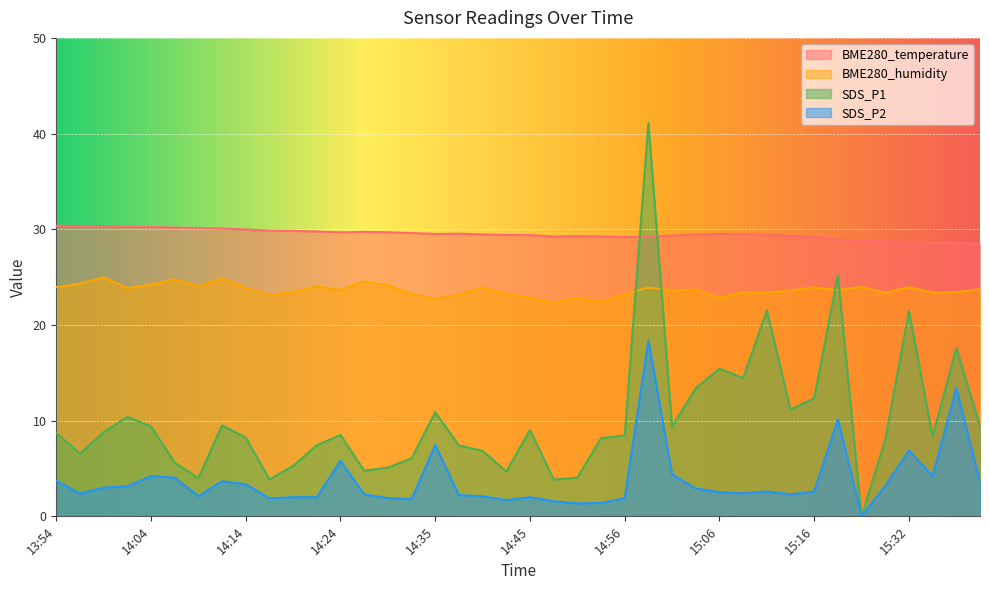

What is the label of the 1st point from the left?

13:54